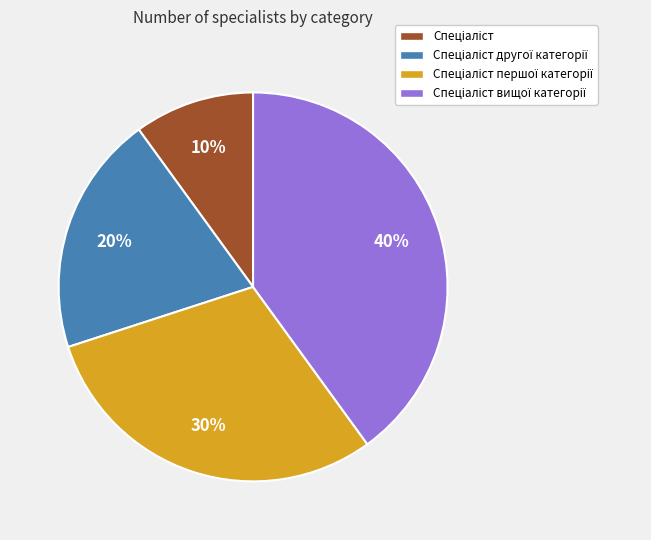

To the nearest percent, what is the average slice percentage?

25%